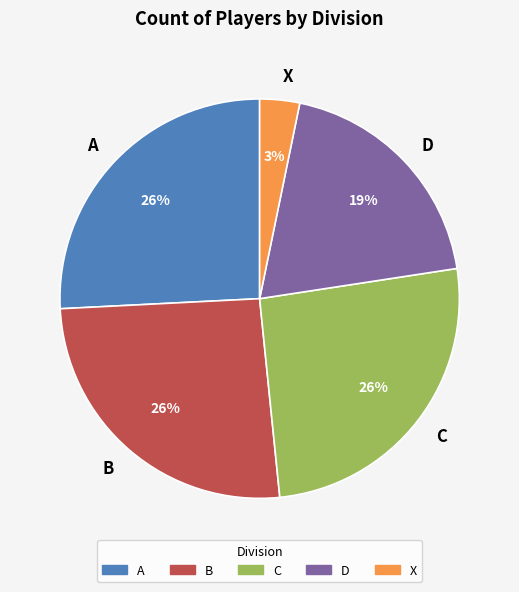

Which has a higher value, D or X?

D